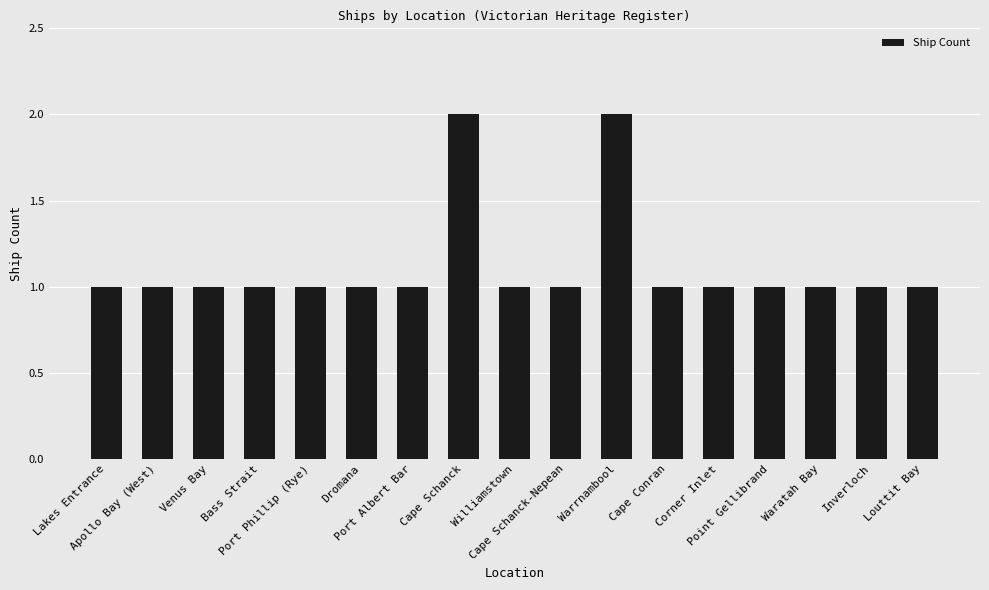

What is the sum of all values?

19